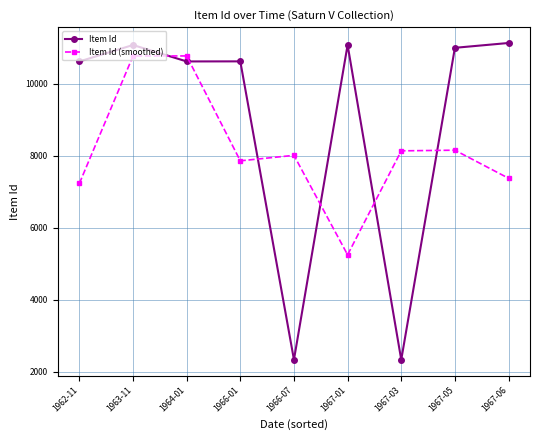

What is the difference between the maximum and minimum values in the Item Id series?

8790.0